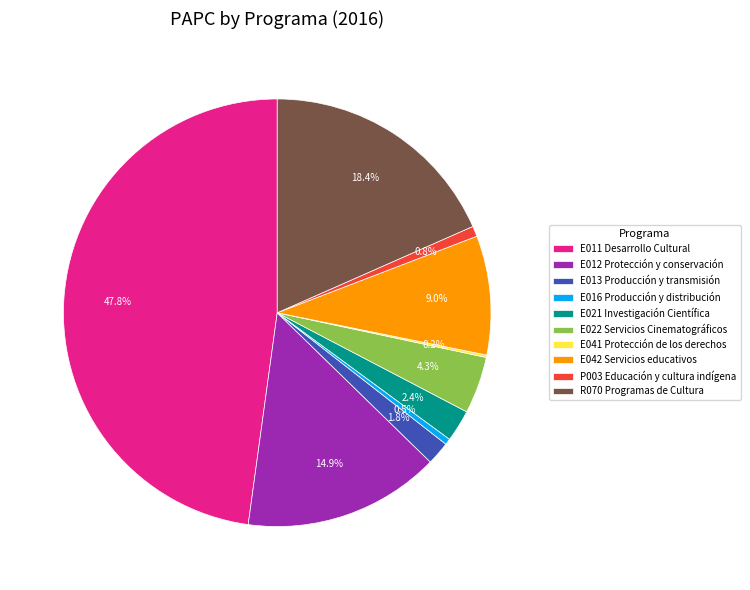

What is the largest slice in the pie chart?

E011 Desarrollo Cultural